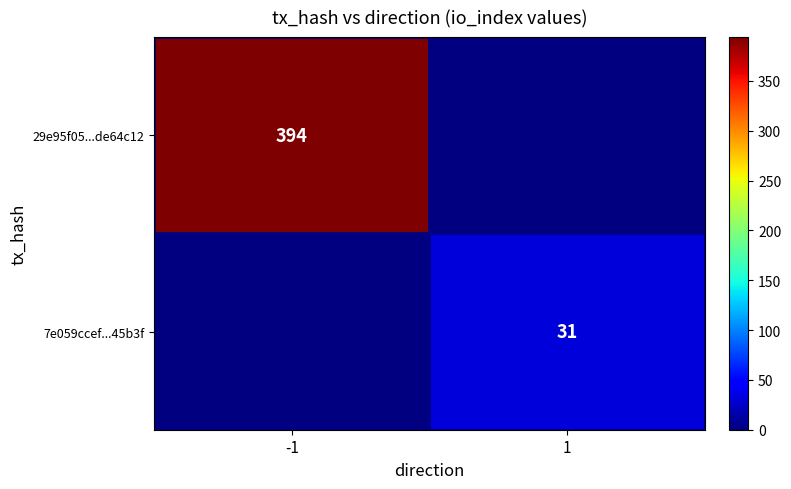

Is the value of 7e059ccef...45b3f at 1 greater than the value of 29e95f05...de64c12 at -1?

No